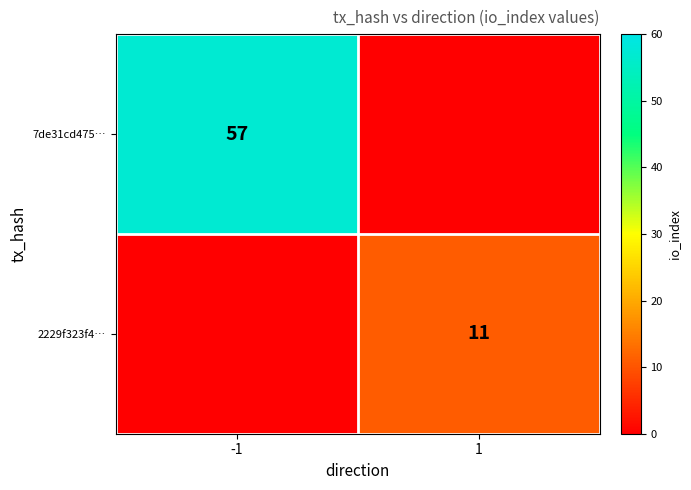

How many distinct data groups are displayed?

2